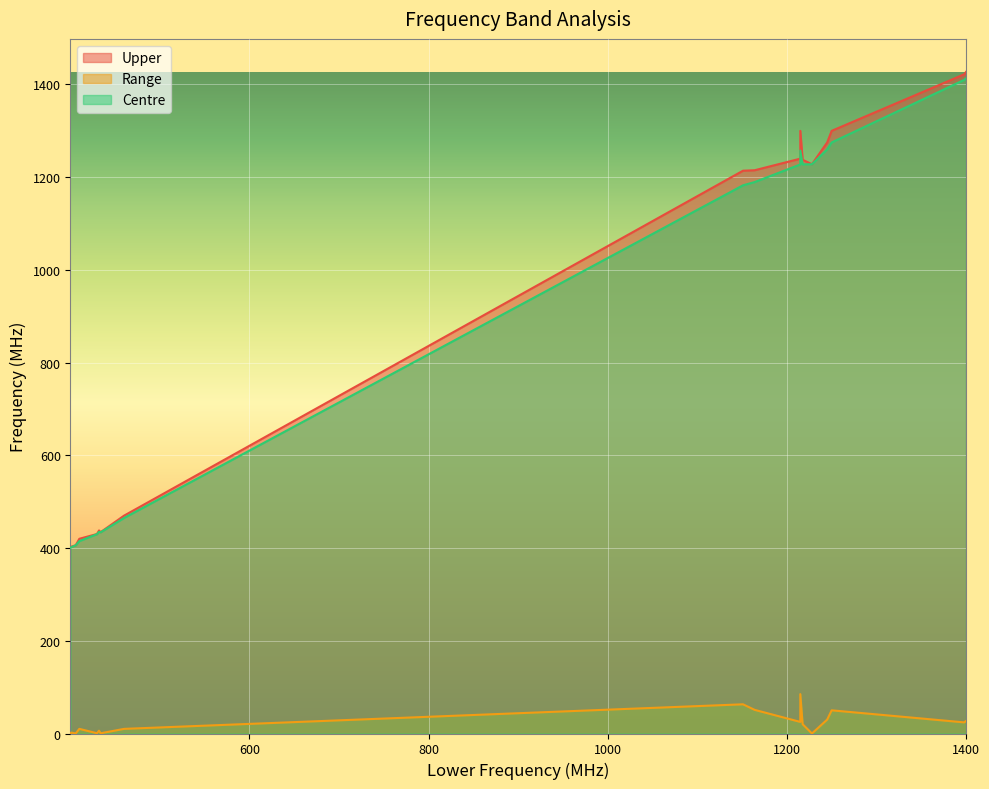

Where is the first local maximum for Range?

401